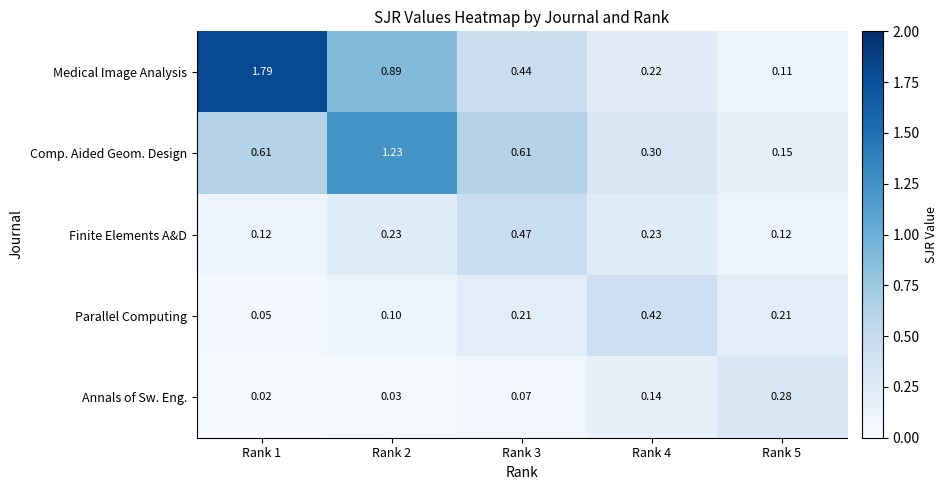

What is the total value across all series at Rank 4?

1.3